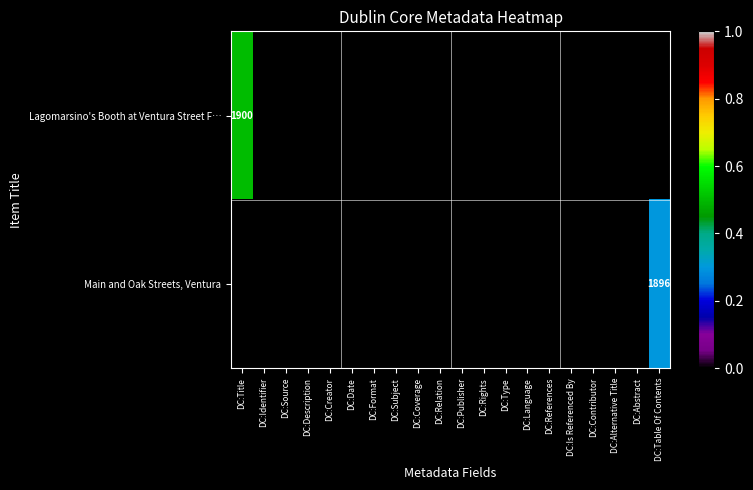

What is the maximum value for Lagomarsino's Booth at Ventura Street F…?

0.5